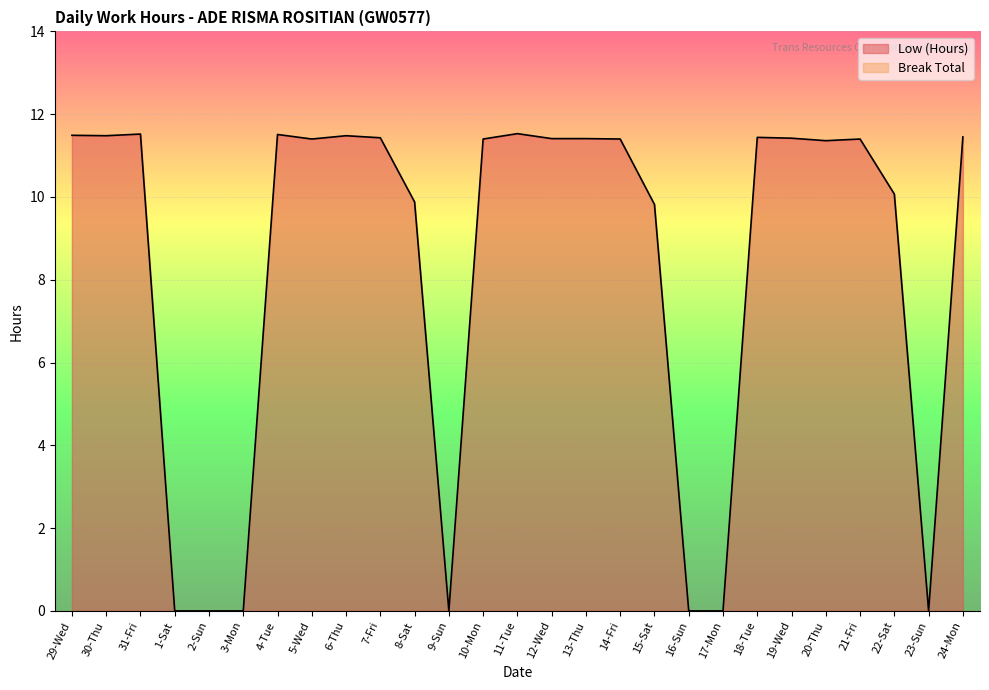

True or false: there are more than 0 points higher than both neighbors.

True